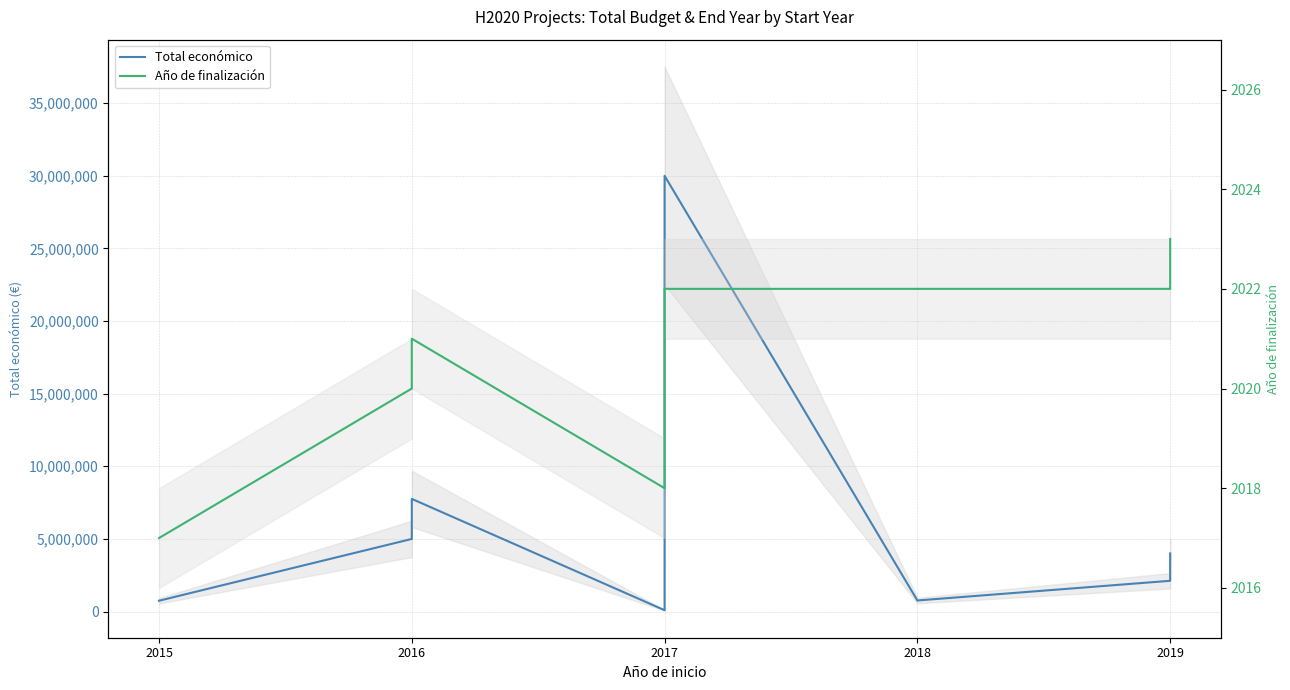

What is the difference between the maximum and minimum values in the Año de finalización series?

6